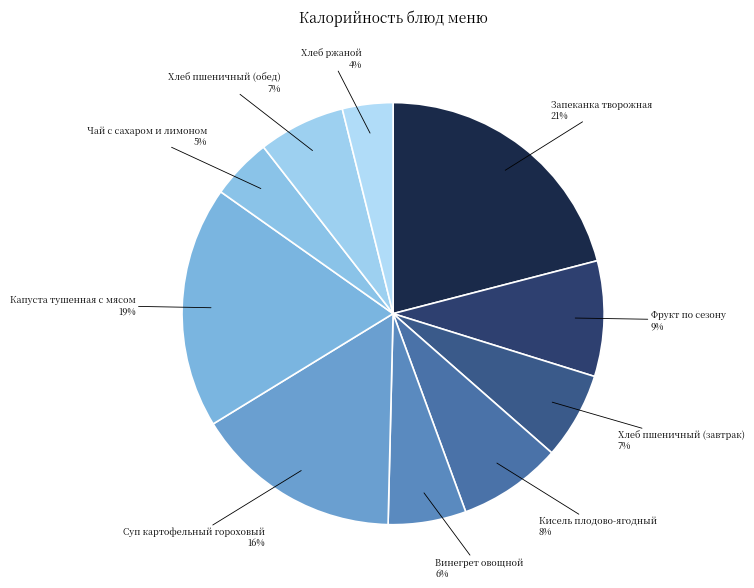

Is there any slice that represents more than half of the pie?

No